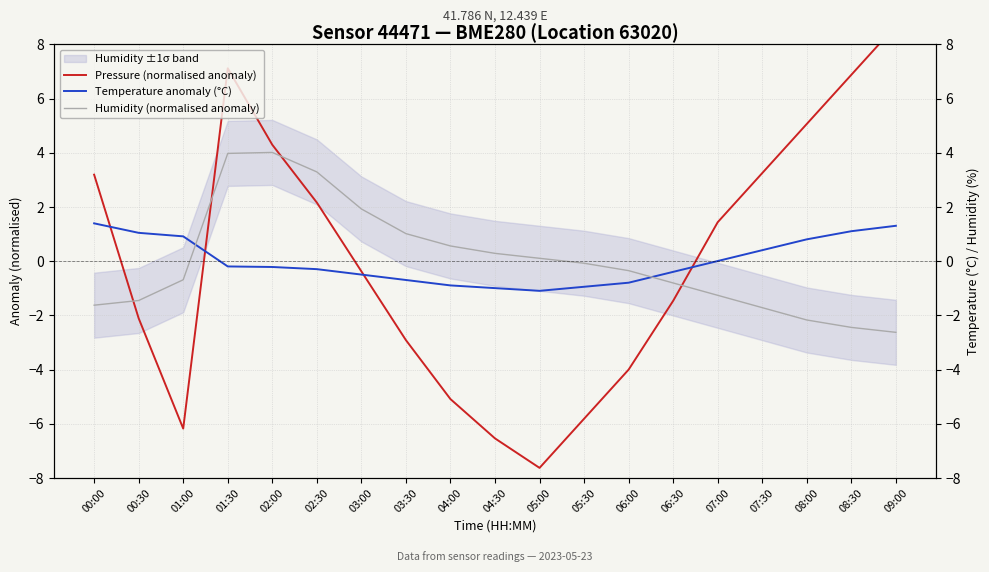

Which series has the largest total across all categories?

Pressure (normalised anomaly)